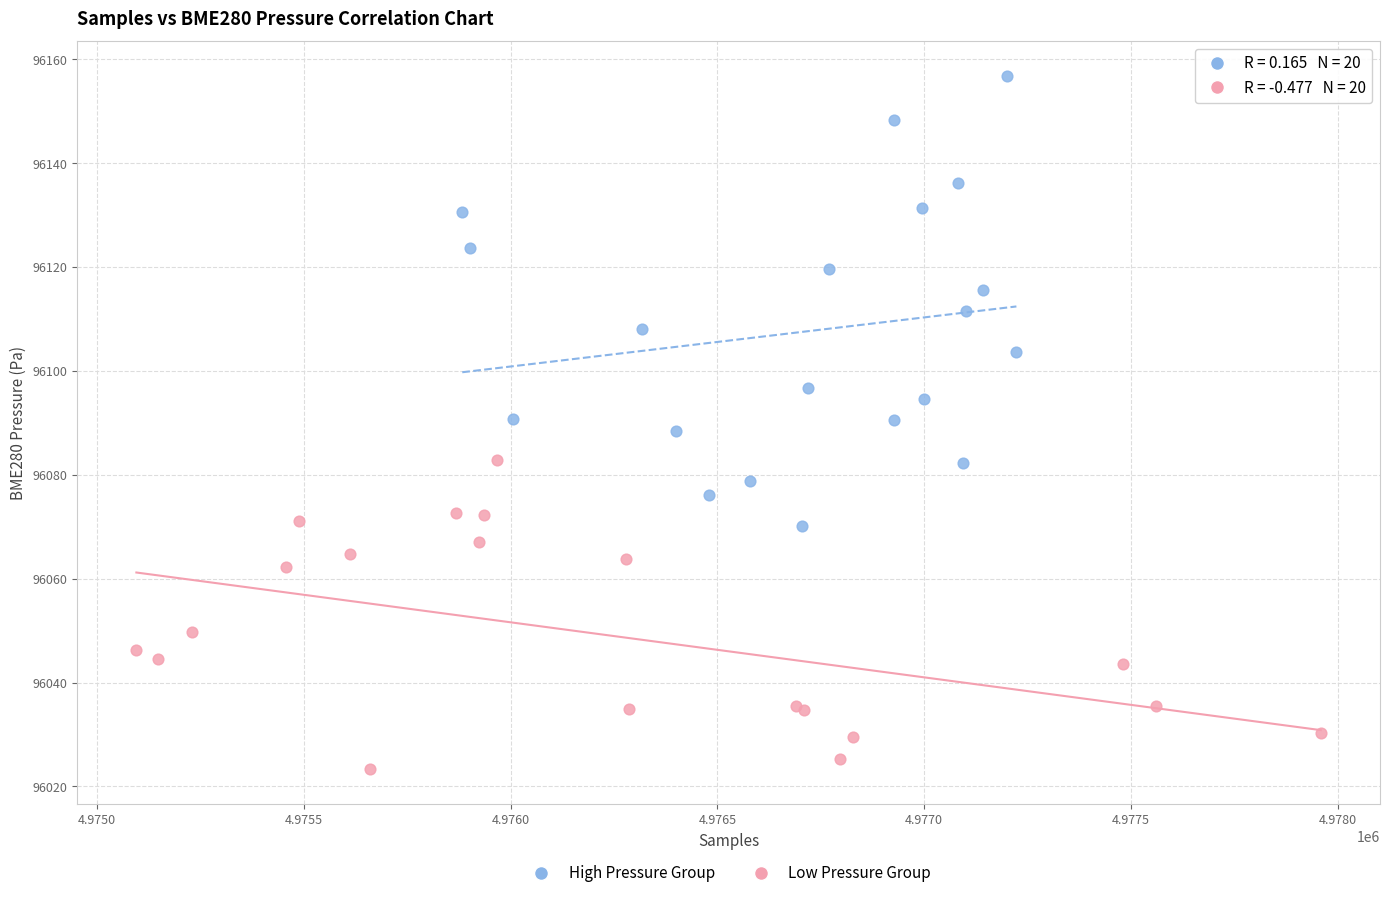

Which series reaches the minimum Y coordinate?

Low Pressure Group